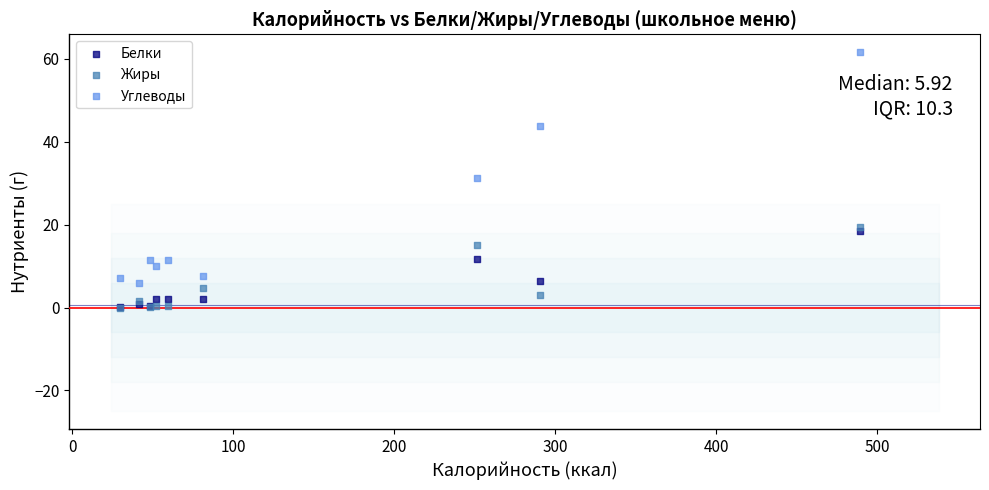

What are all the series names shown in the legend?

Белки, Жиры, Углеводы